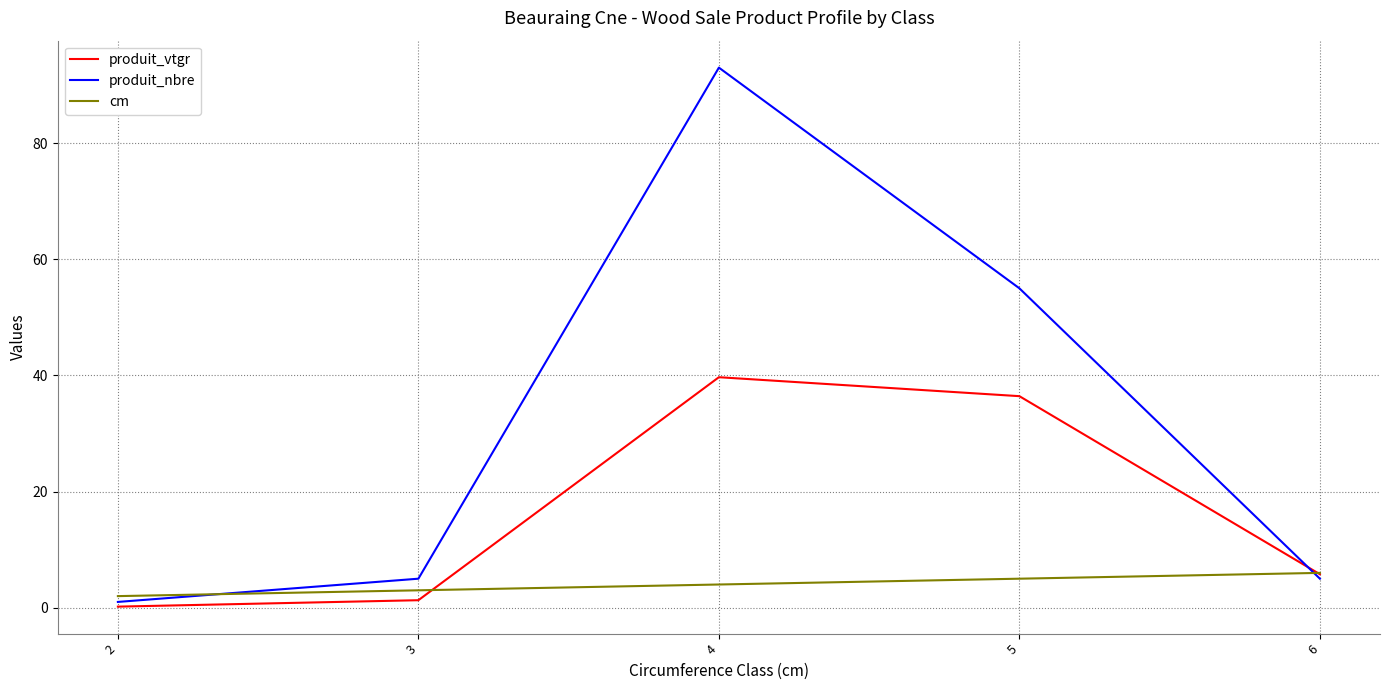

Reading right to left, what are all the values shown in this chart?

produit_vtgr: 6=5.8	5=36.4	4=39.7	3=1.3	2=0.2
produit_nbre: 6=5.0	5=55.0	4=93.0	3=5.0	2=1.0
cm: 6=6.0	5=5.0	4=4.0	3=3.0	2=2.0